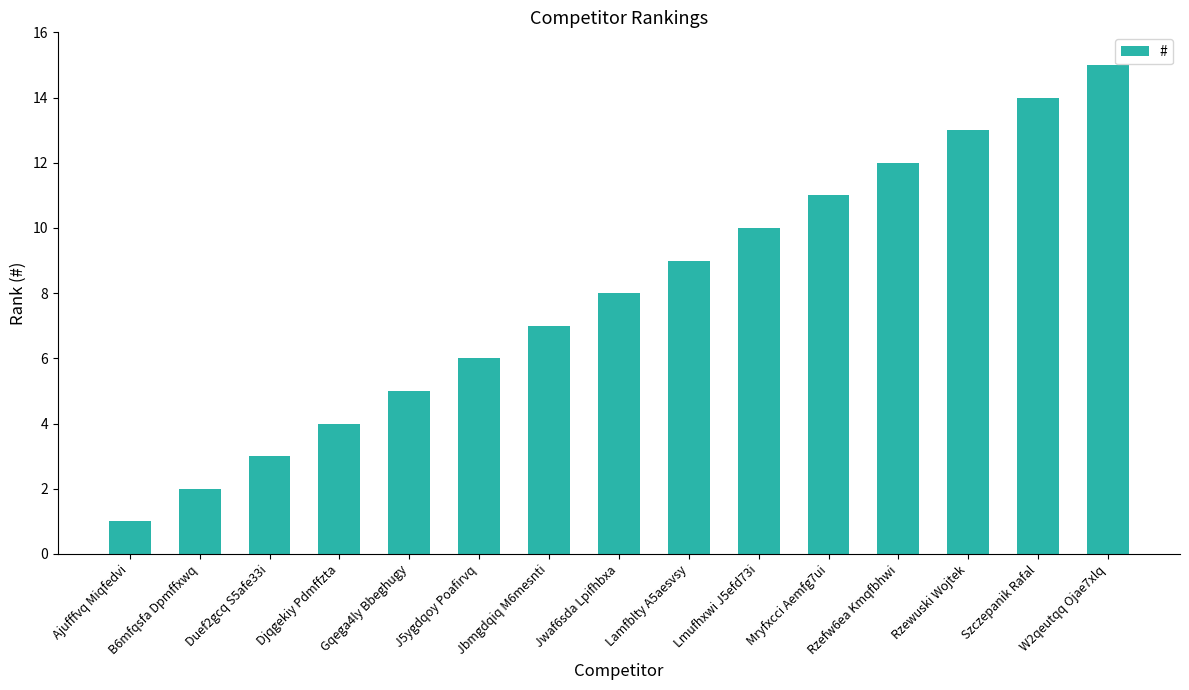

Where is the data nearest to the value 8?

Jwaf6sda Lpifhbxa